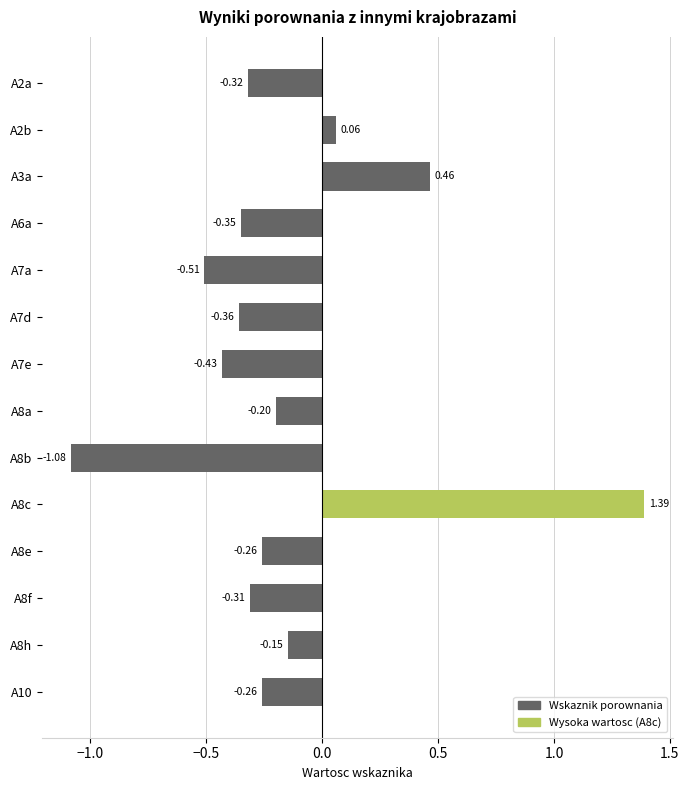

What is the change in value from A7e to A10?

+0.2